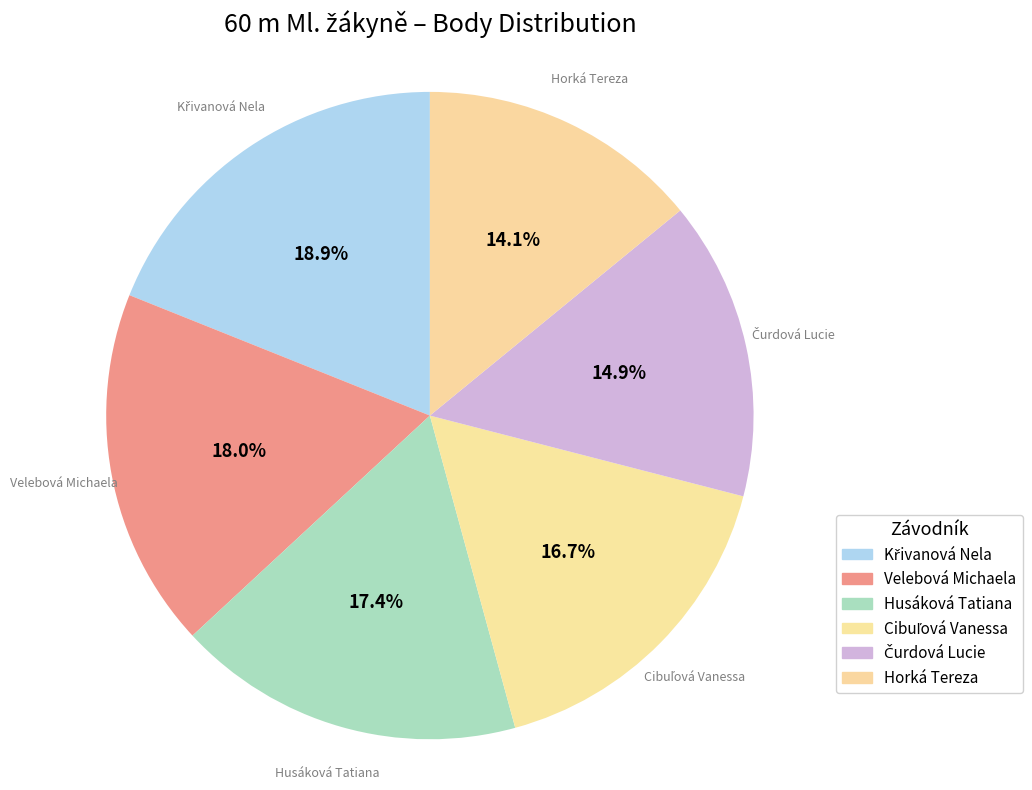

To the nearest percent, what is the difference between the largest and smallest slice percentages?

5%